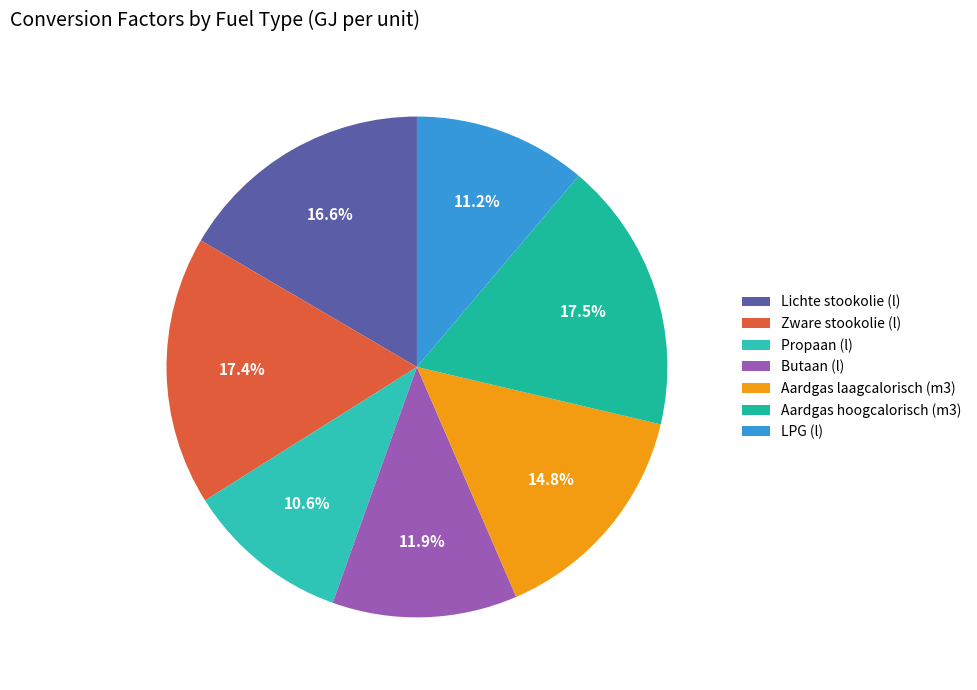

Combined, what portion of the pie is Aardgas hoogcalorisch (m3) and Lichte stookolie (l)?

34.1%